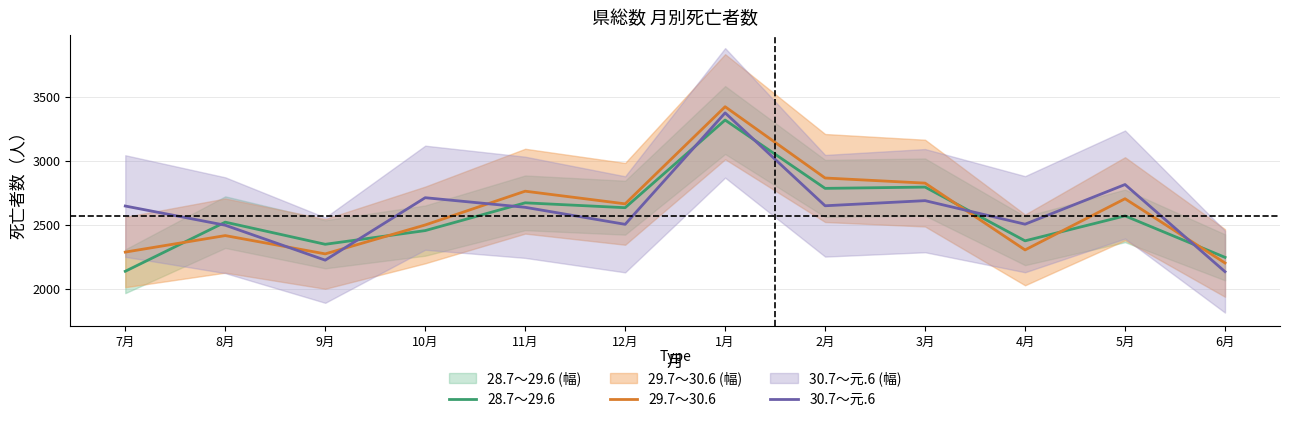

How many interior local valleys does the 30.7～元.6 series have?

4